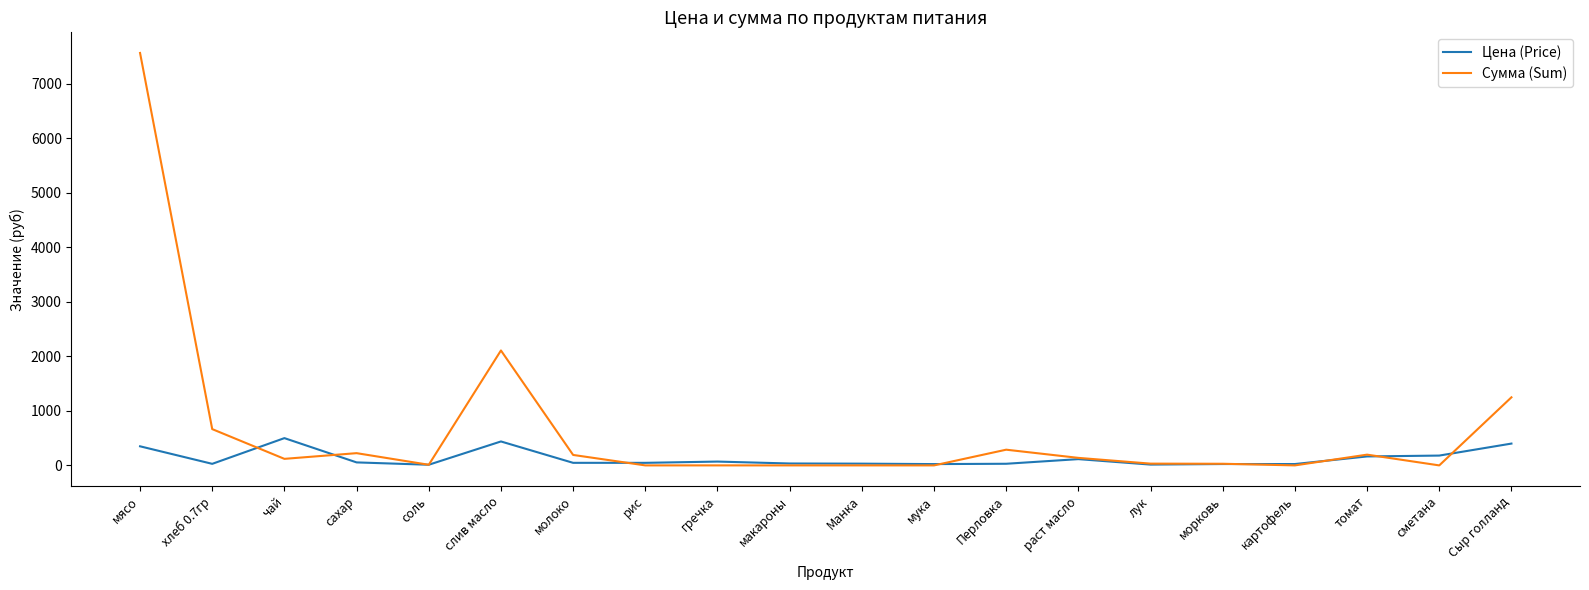

What is the total value across all series at Манка?

32.0